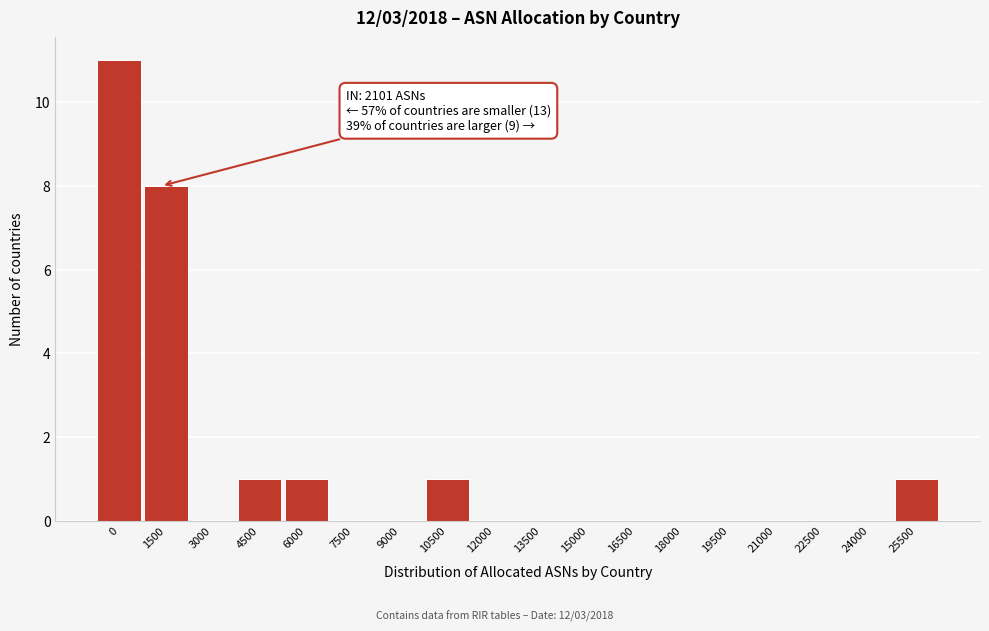

Reading right to left, transcribe all the data shown in this chart.

25500=1	24000=0	22500=0	21000=0	19500=0	18000=0	16500=0	15000=0	13500=0	12000=0	10500=1	9000=0	7500=0	6000=1	4500=1	3000=0	1500=8	0=11